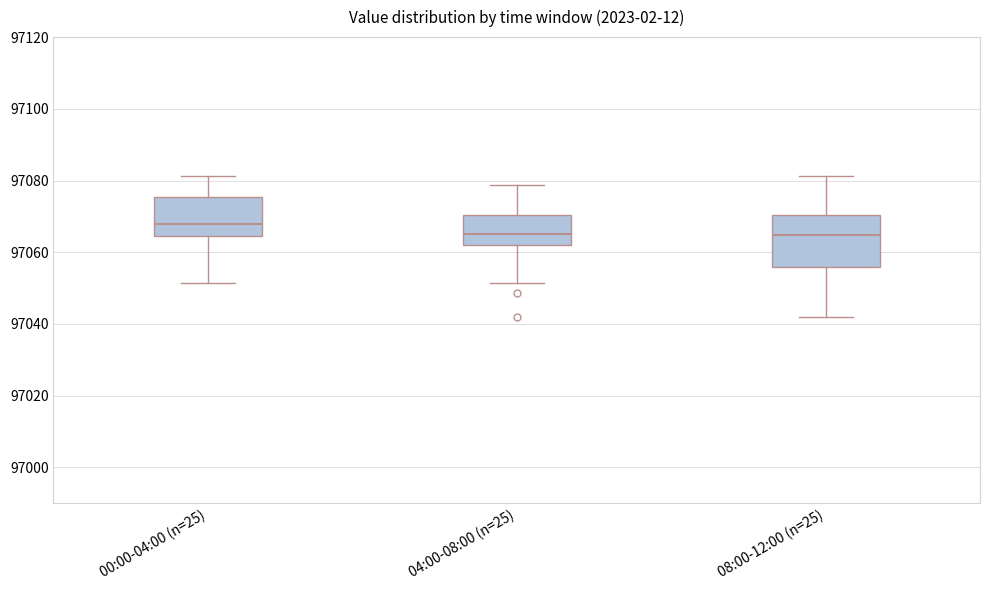

Where is the lower edge of the box for 08:00-12:00 (n=25) on the y-axis? The values are not printed on the chart, so give them approximately, as read against the axis.

97056